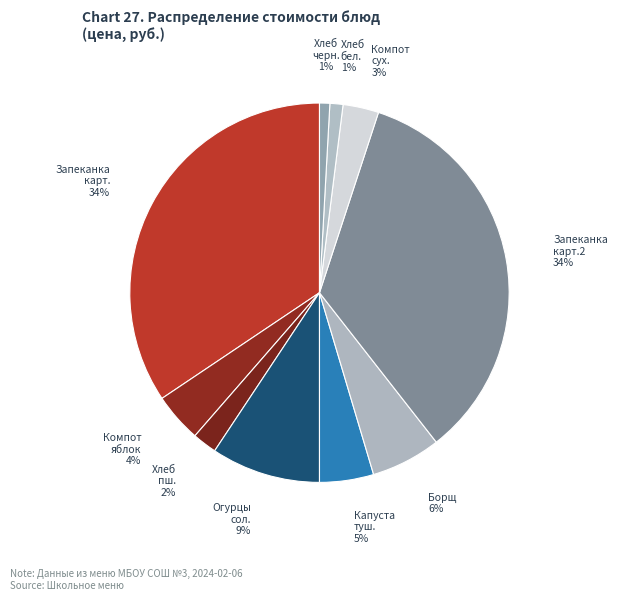

What percentage is the Хлеб пш. slice, to the nearest percent?

2%